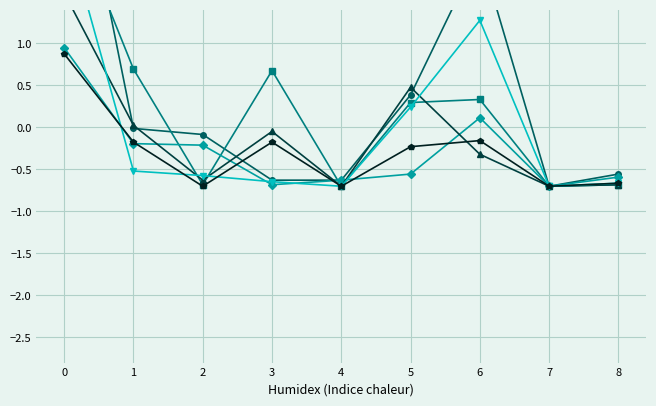

How many lines are shown in the chart?

6